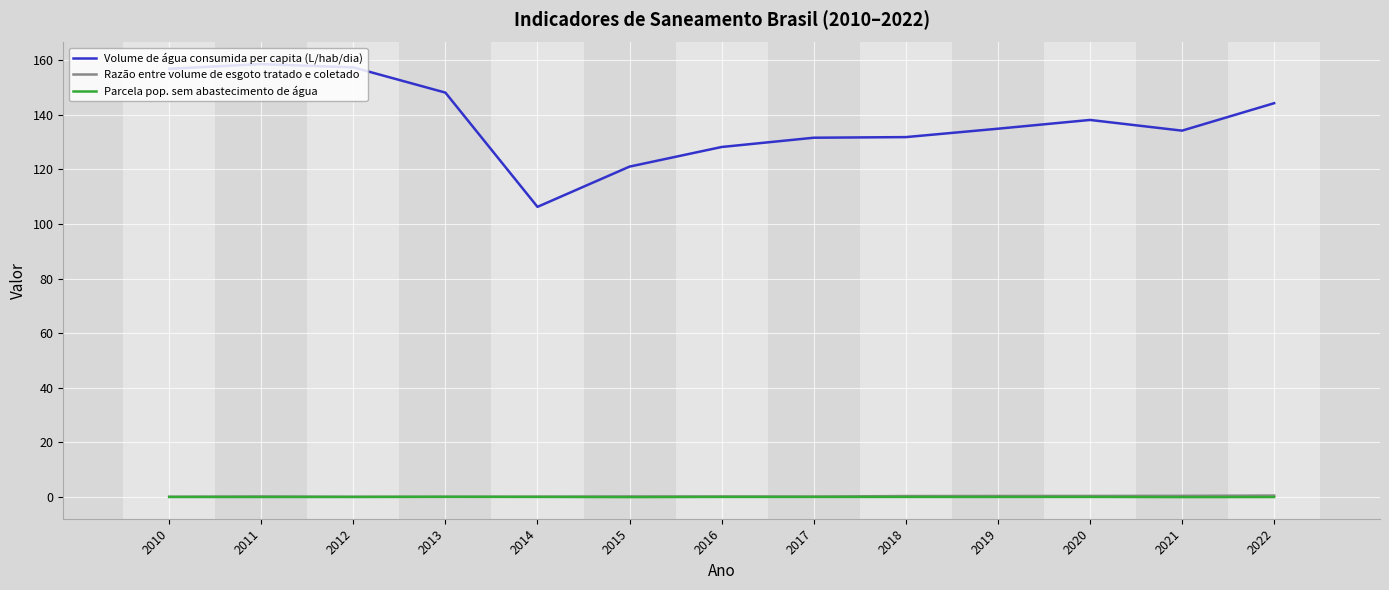

What is the difference between the maximum and minimum values in the Parcela pop. sem abastecimento de água series?

0.1